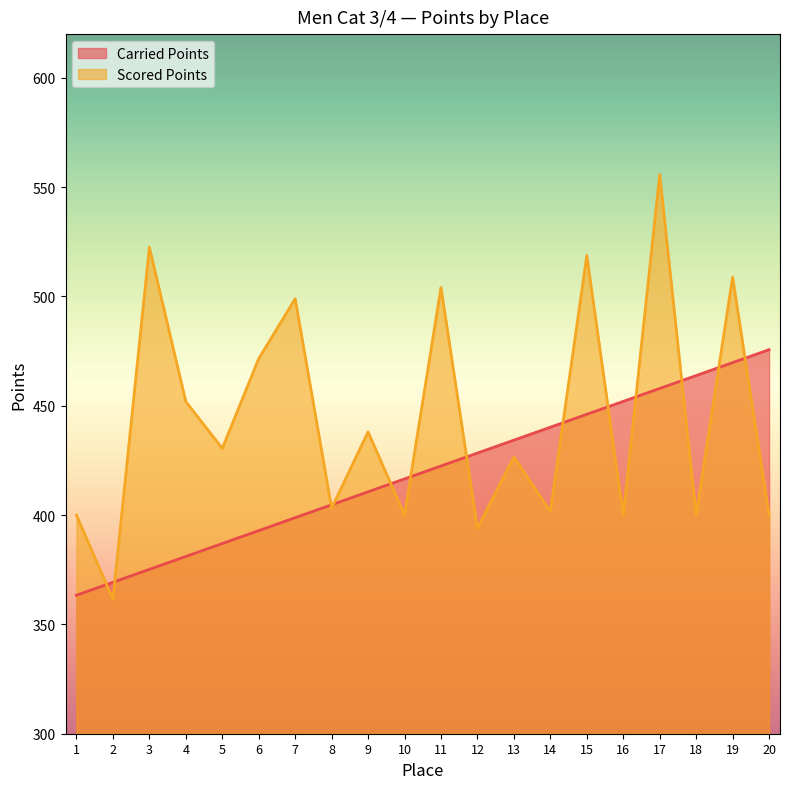

Rank the series by their maximum value, from highest to lowest.

Scored Points, Carried Points